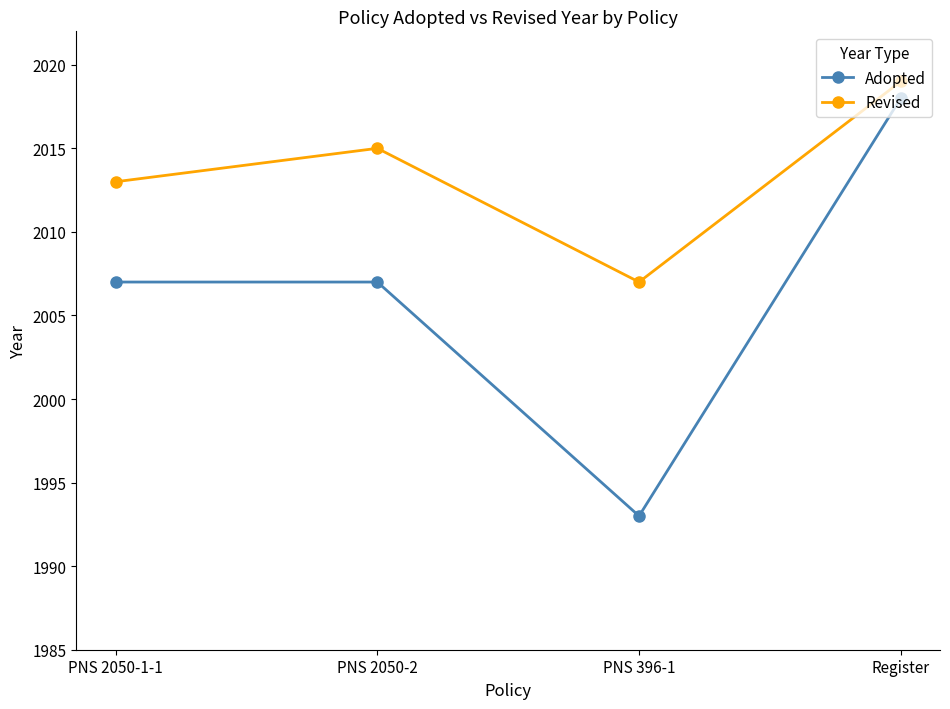

How many categories are shown in the chart?

4